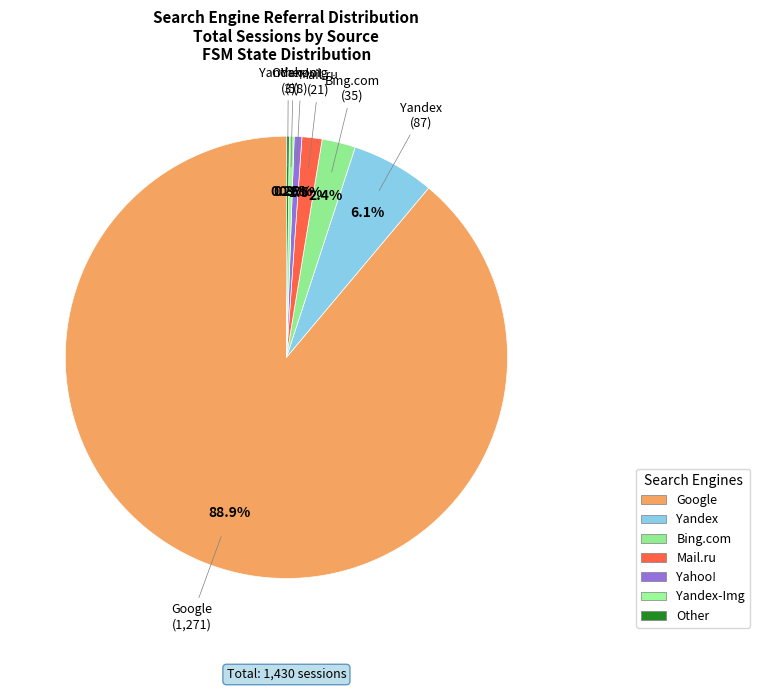

To the nearest percent, what portion does Bing.com represent?

2%